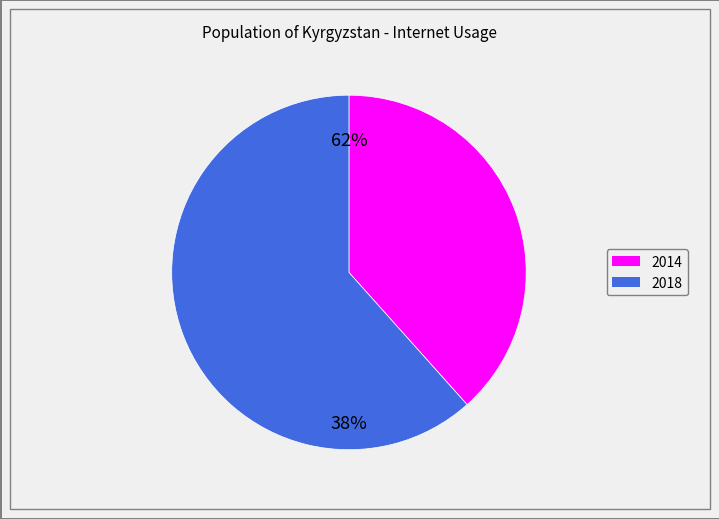

What percentage do 2014 and 2018 together represent?

100.0%